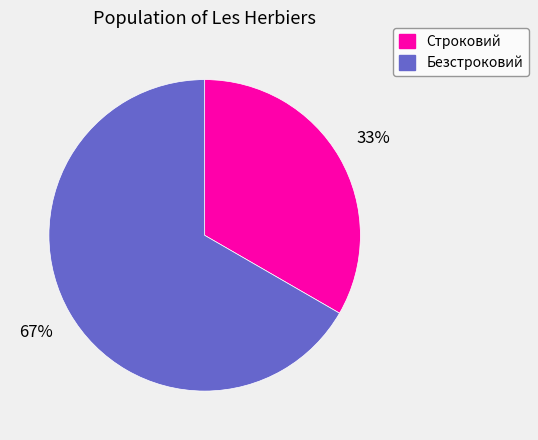

To the nearest percent, what is the average slice percentage?

50%